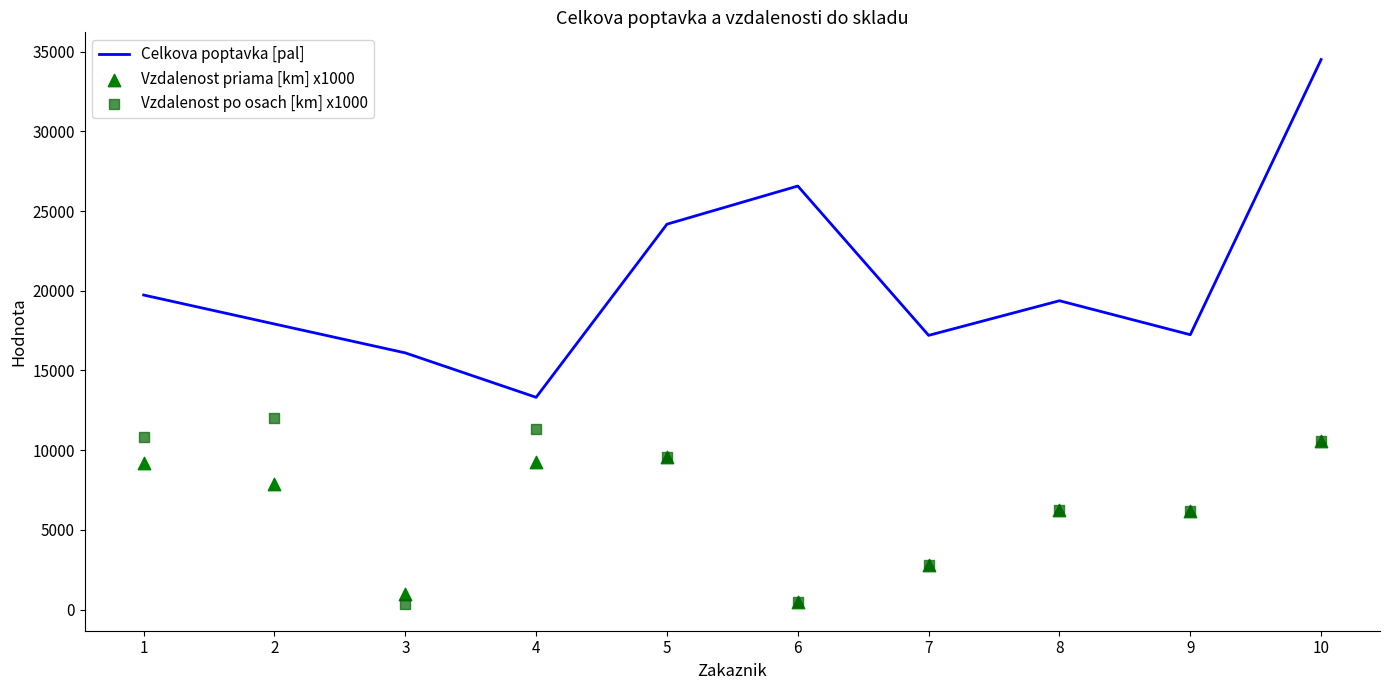

What is the total value across all series at 8?

31924.7